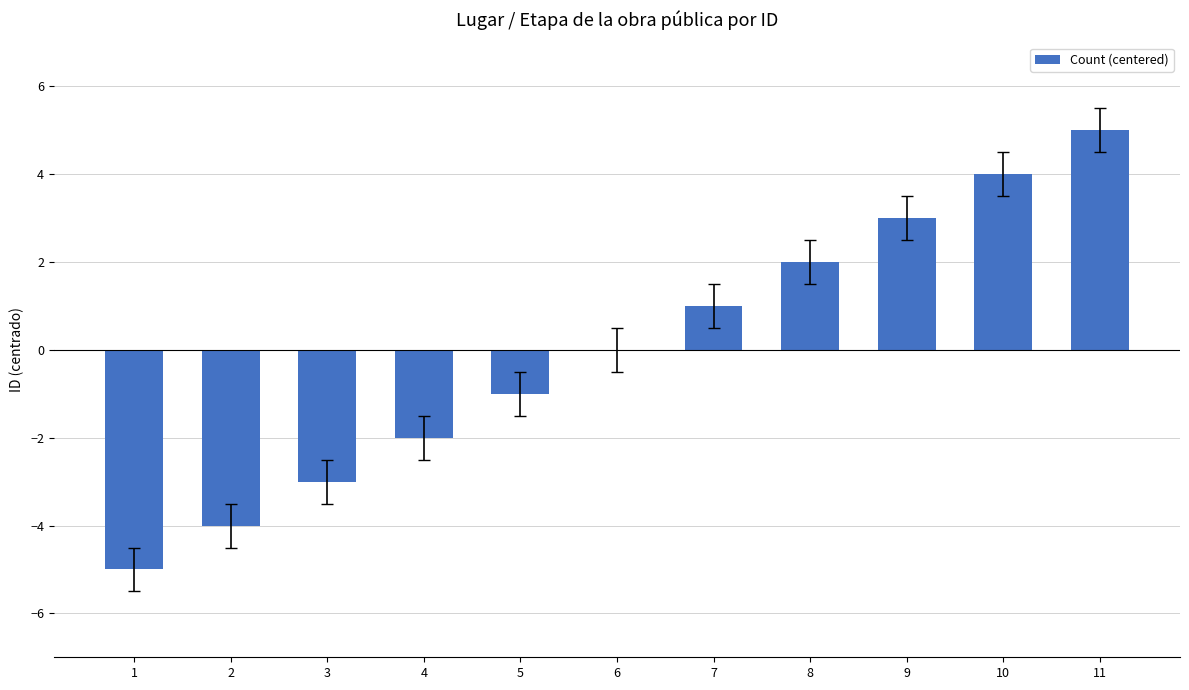

True or false: the data shows -1 at 5.

True